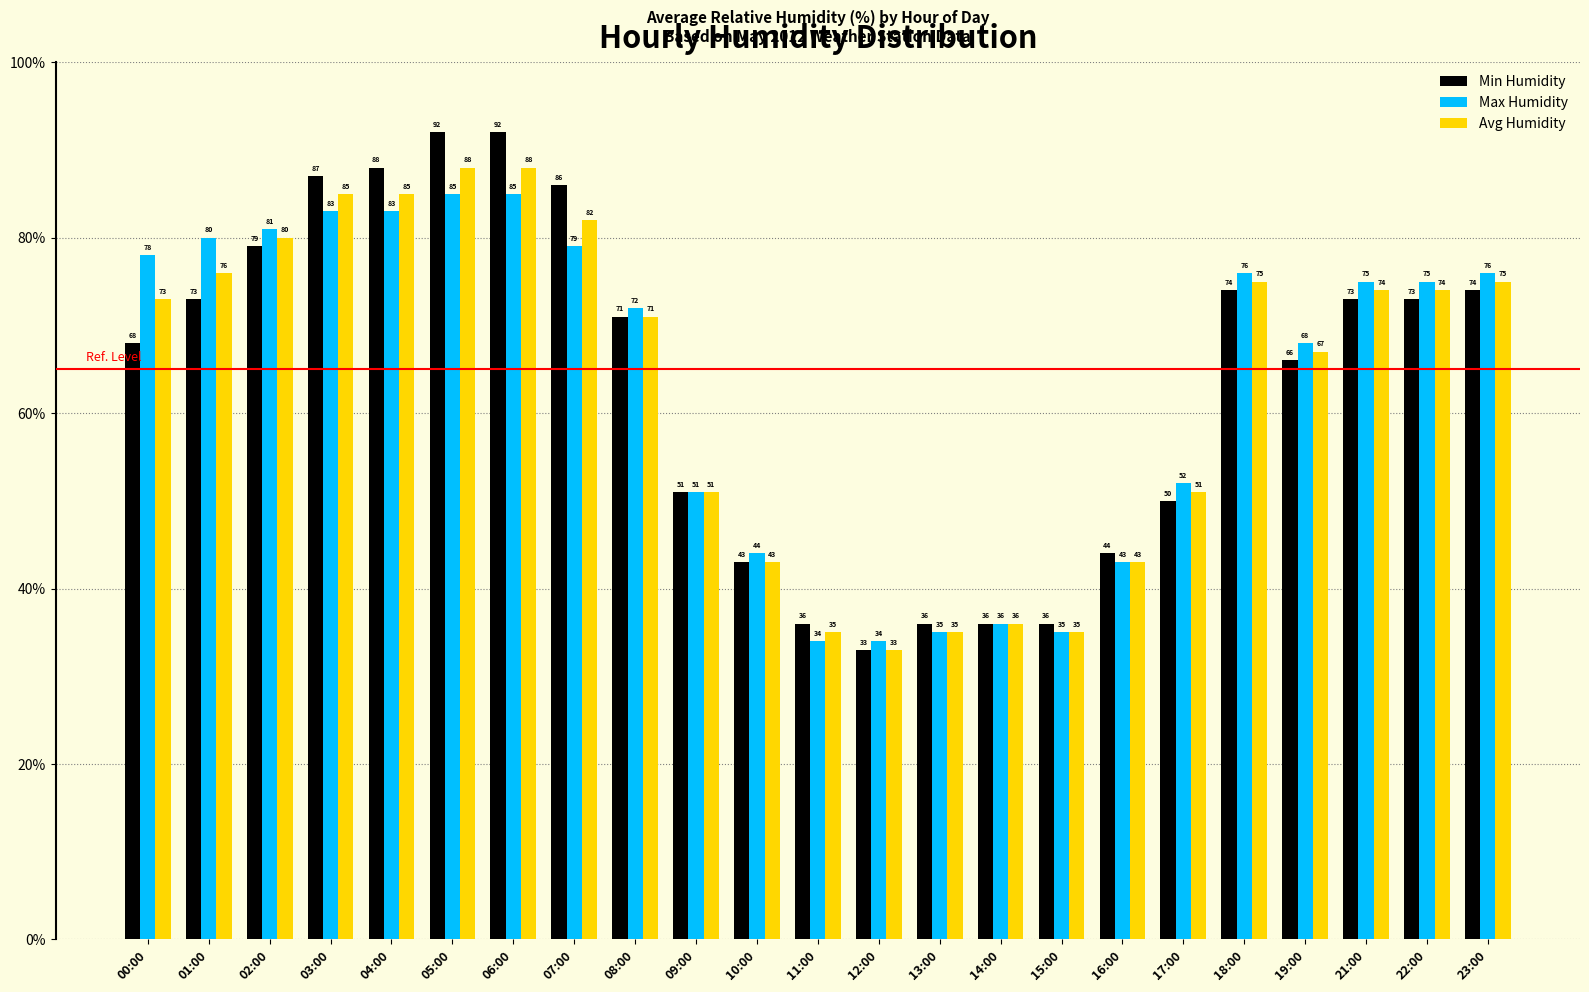

The value of Max Humidity at 16:00 is 60. True or false?

False